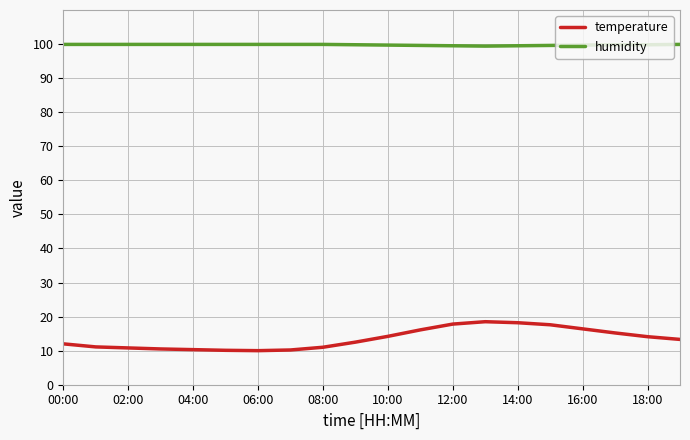

Which series has the widest spread of values?

temperature